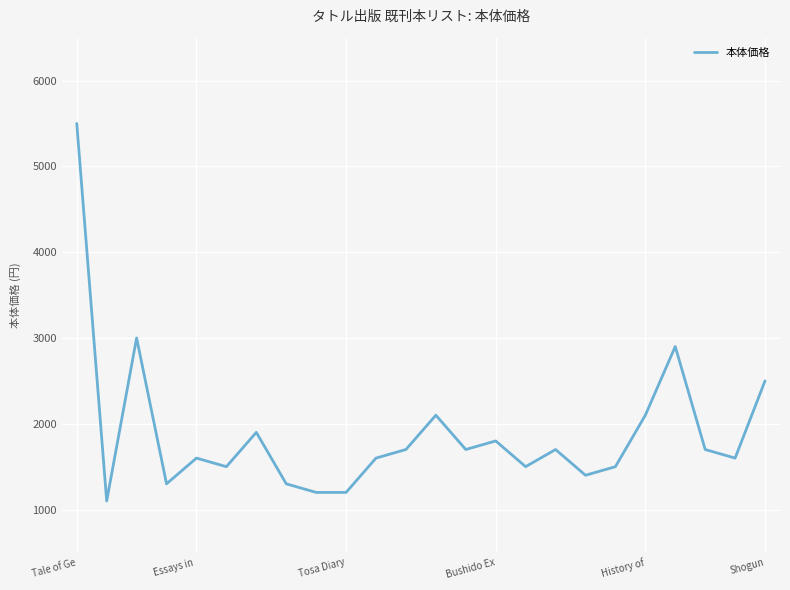

What is the average value?

1892